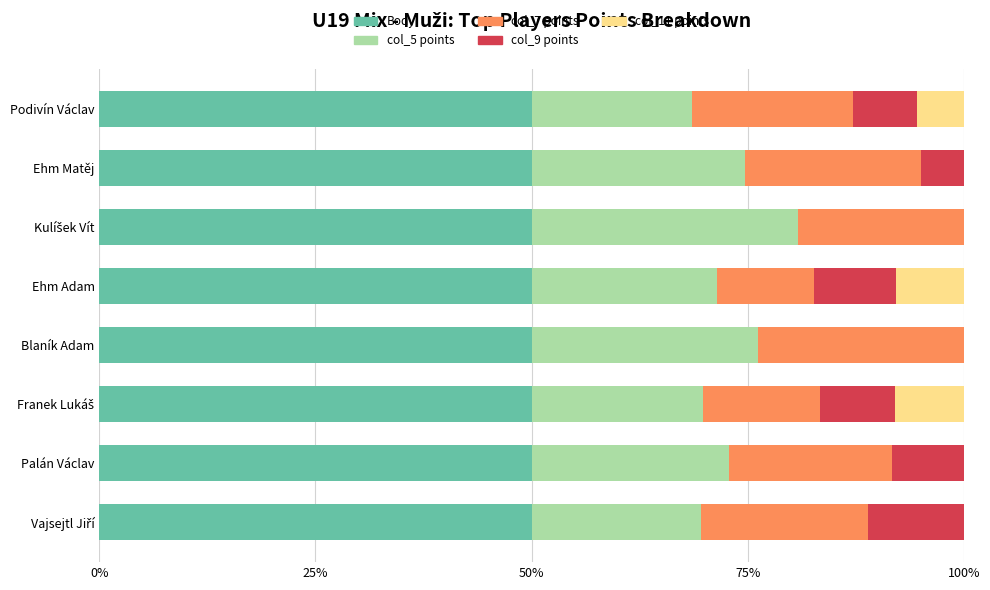

What is the sum of all Body values?

400.0